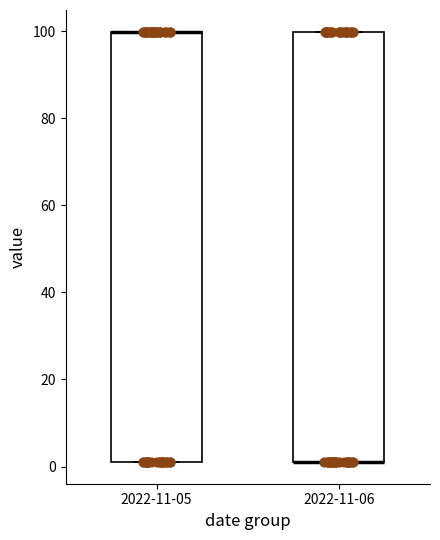

Reading left to right, read every box against the y-axis: the position of its median line, the range the box covers, and the ends of its whiskers. The values are not printed on the chart, so give them approximately, as read against the axis.

2022-11-05: median 100 (drawn on the box's upper edge), box 2 to 100, whiskers 2 to 100
2022-11-06: median 2 (drawn on the box's lower edge), box 2 to 100, whiskers 2 to 100